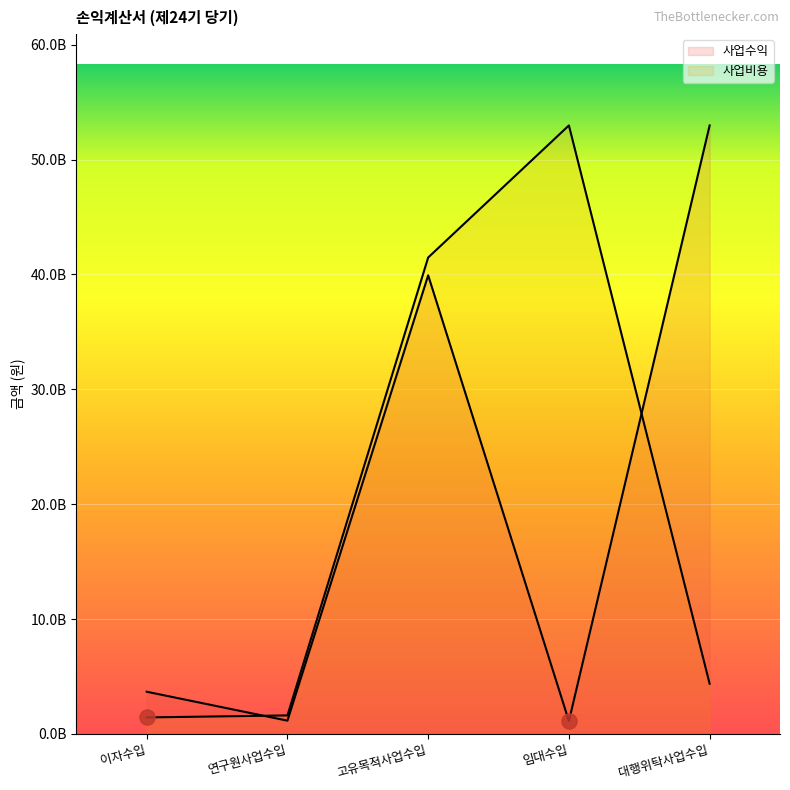

What is the total value across all series at 이자수입?

5107057096